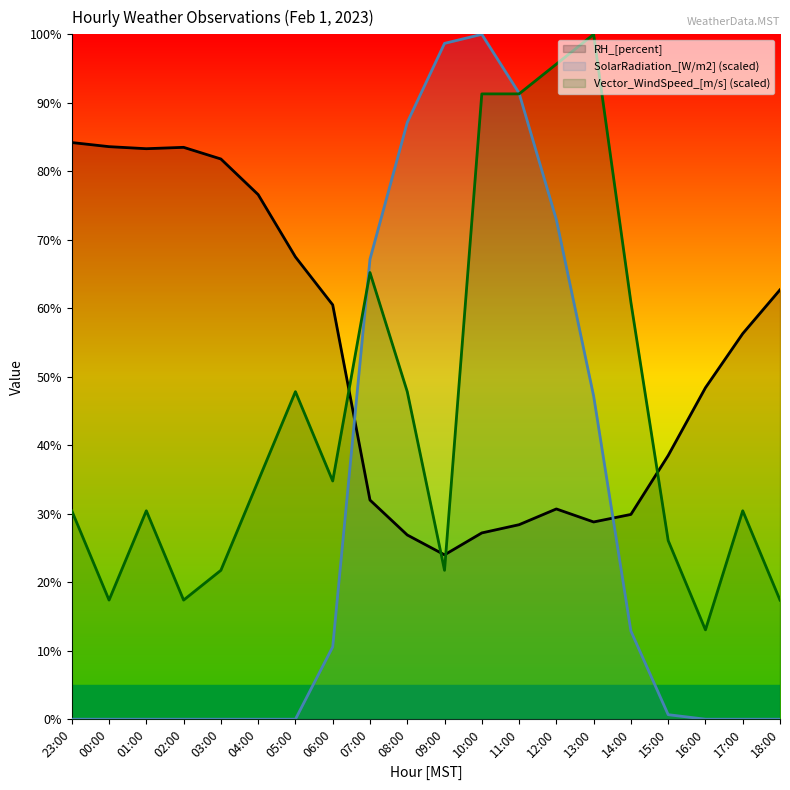

What is the difference between the maximum and minimum values in the SolarRadiation_[W/m2] series?

100.0